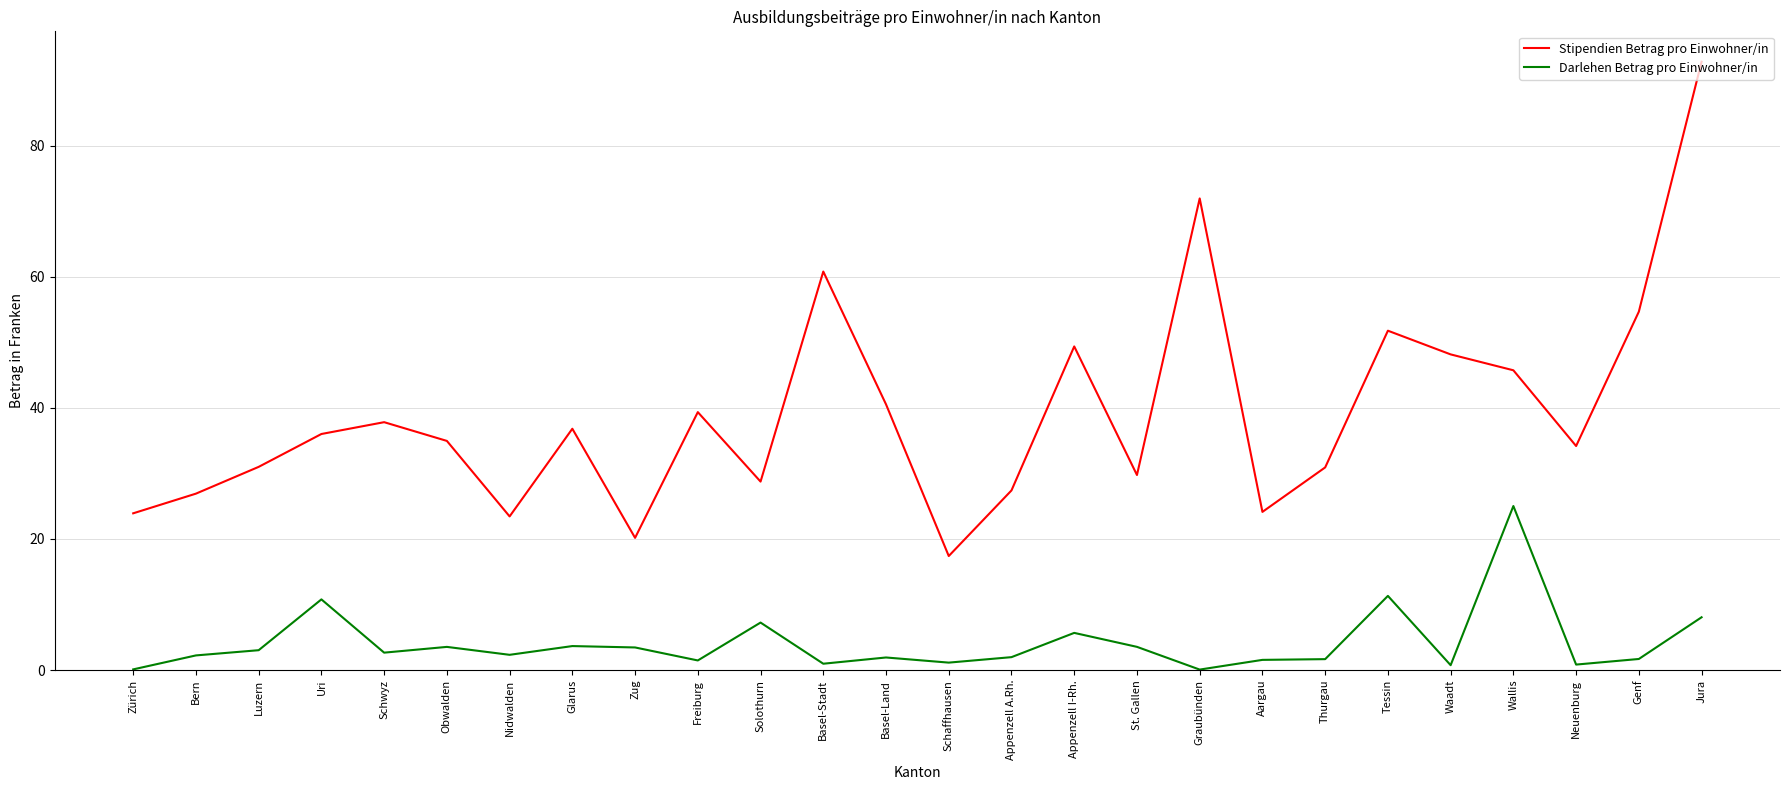

Does the chart have visible grid lines?

Yes